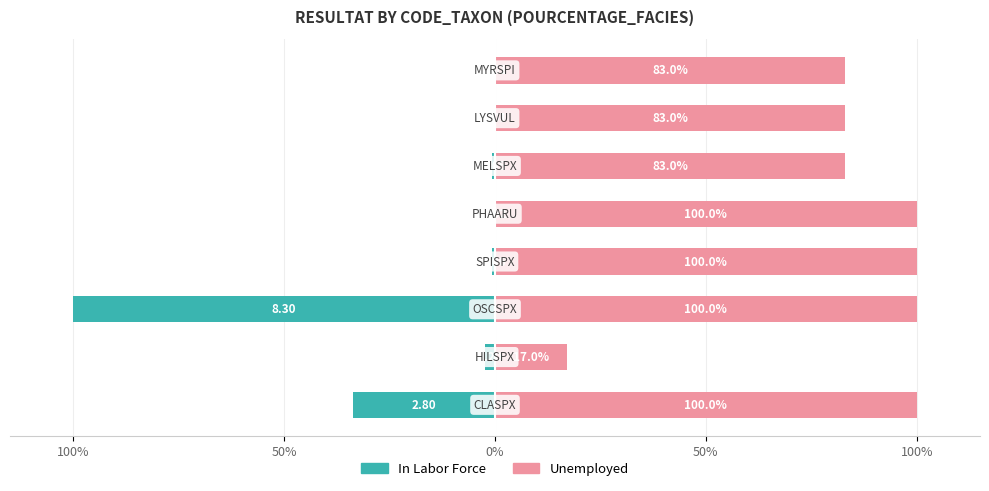

List the series in order of their peak value, highest first.

Unemployed, In Labor Force